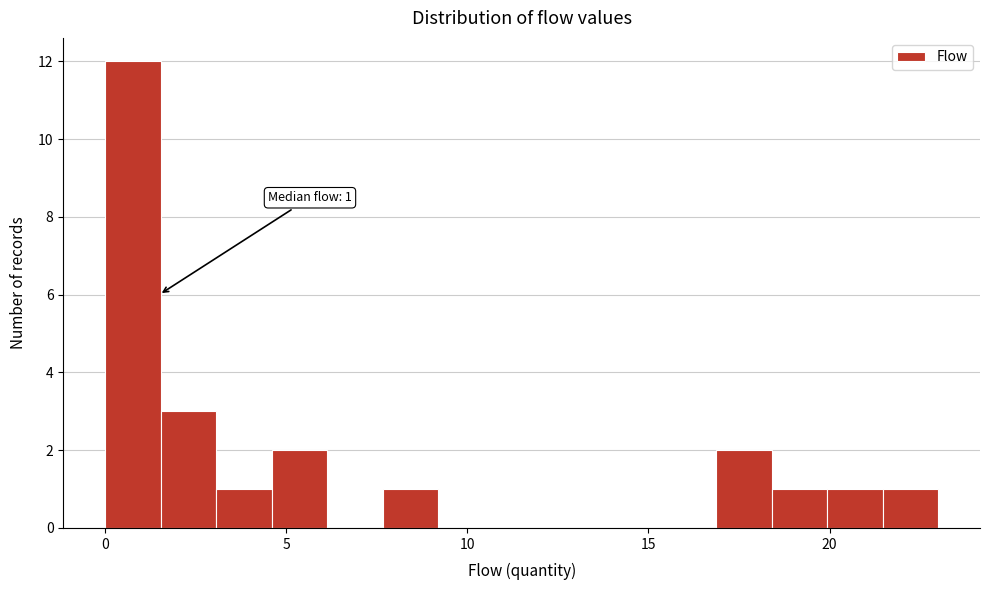

Around what value on the x-axis is the tallest bar? Give the approximate position of its centre, as read against the axis.

1.0